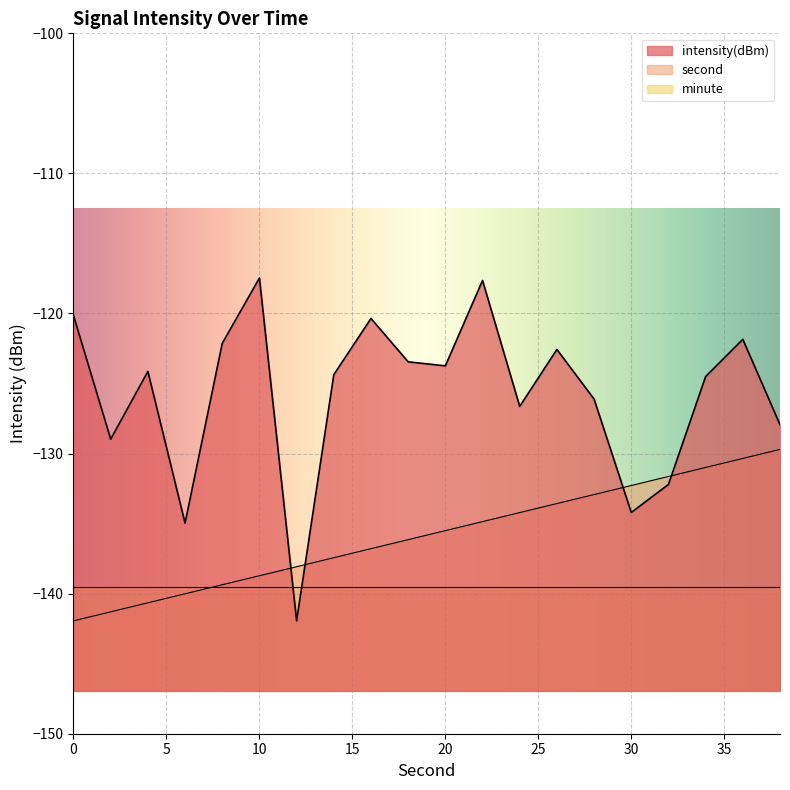

Which label corresponds to the largest value in the chart?

10